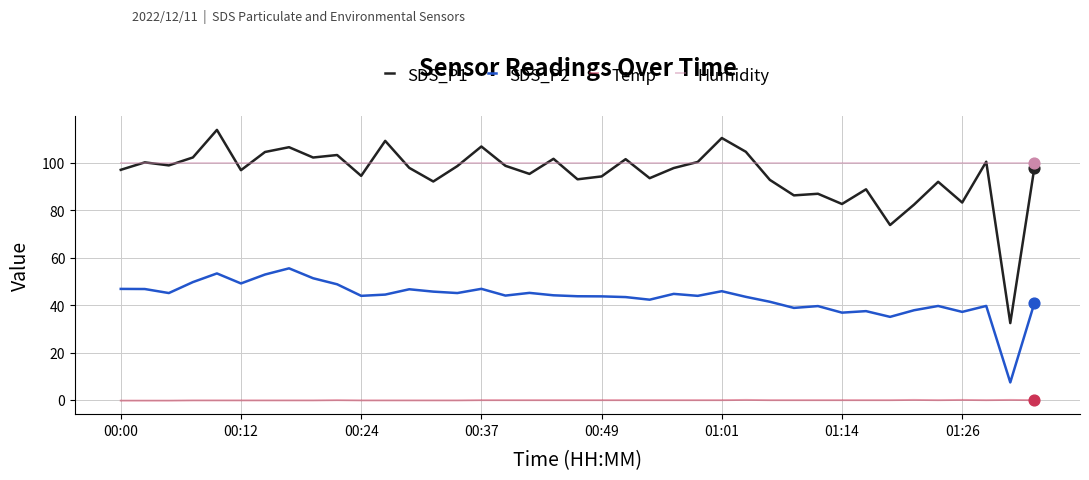

True or false: SDS_P2 and SDS_P1 cross at least once.

False